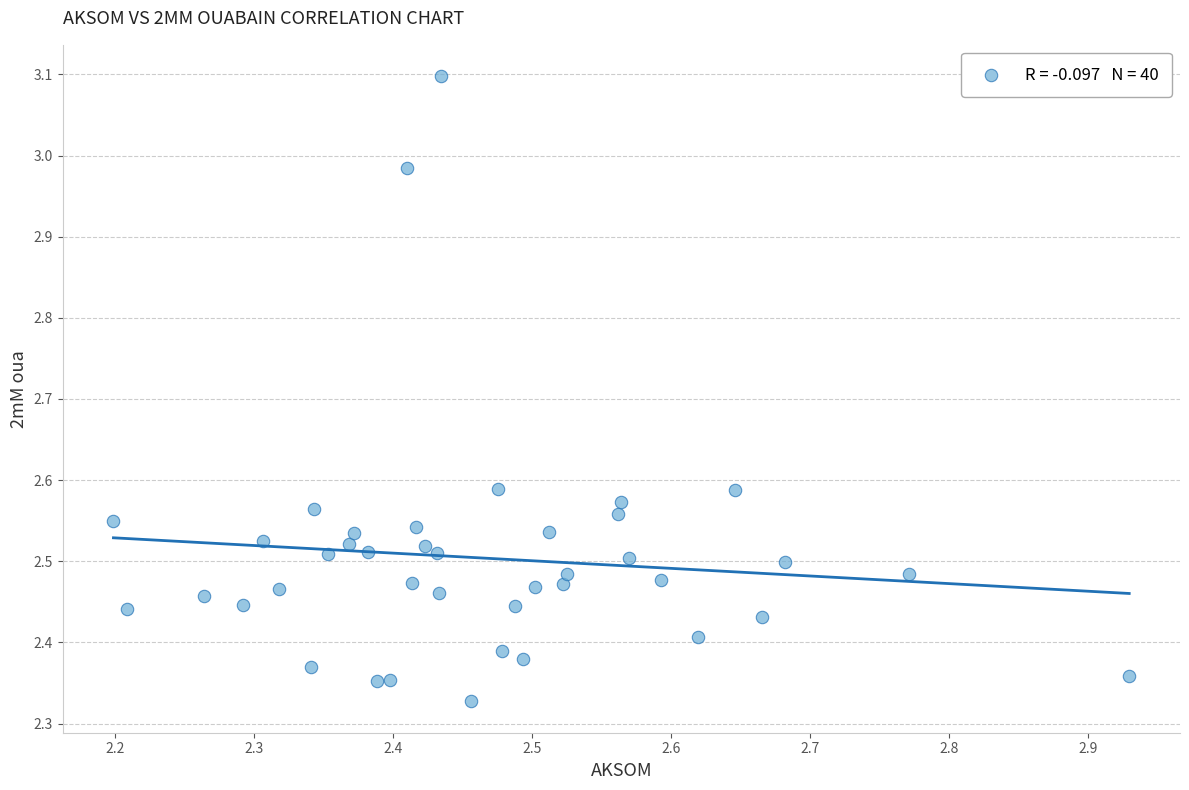

What is the range of X values (max minus min)?

0.7